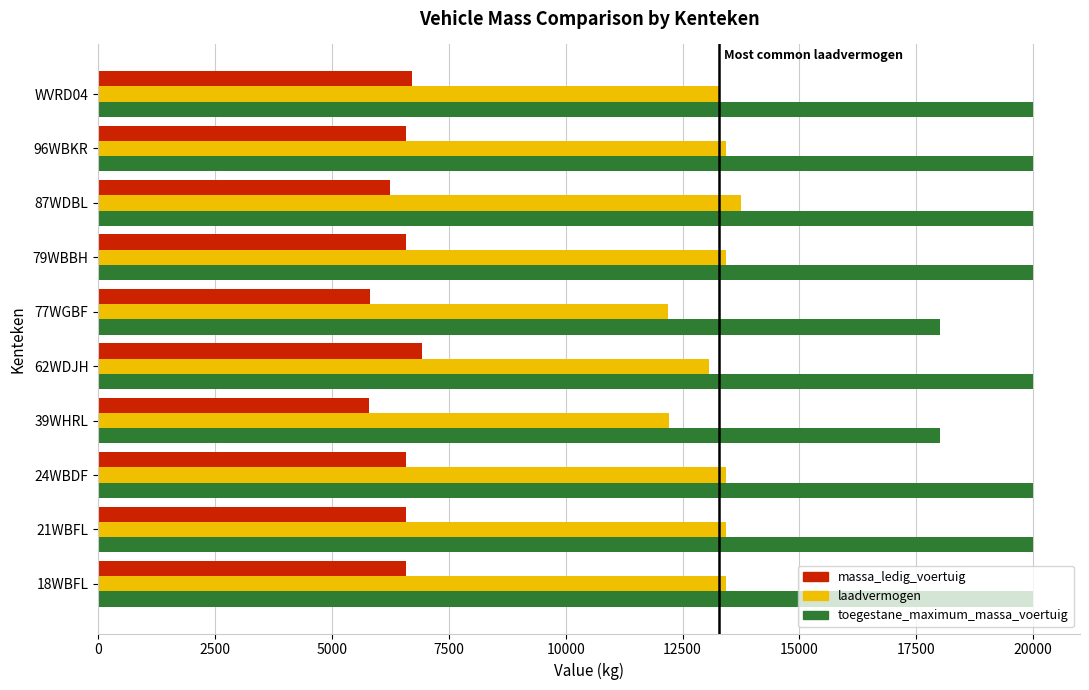

What is the difference between the second highest and second lowest values in the toegestane_maximum_massa_voertuig series?

2000